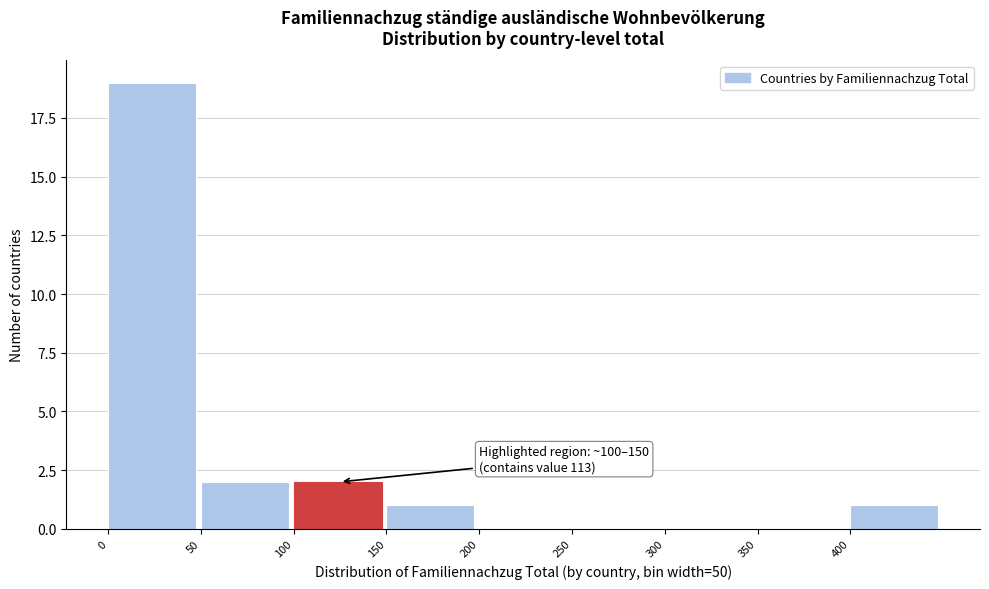

Which range on the x-axis has the tallest bar?

0 to 50